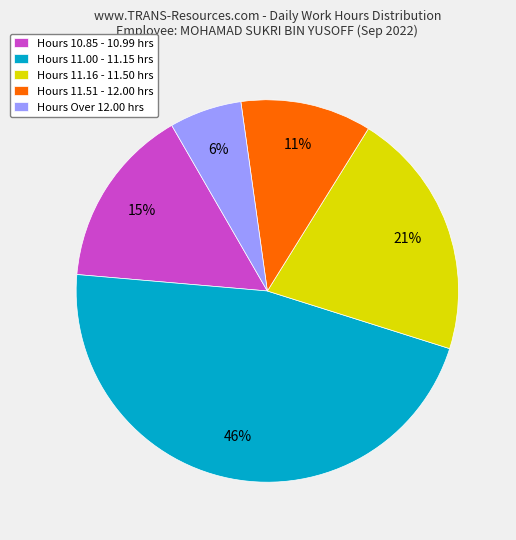

How many slices are in this pie chart?

5